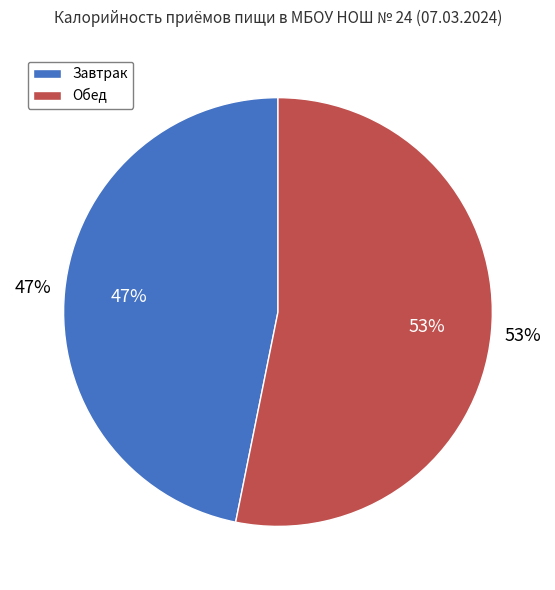

To the nearest percent, what is the combined percentage of Обед and Завтрак?

100%